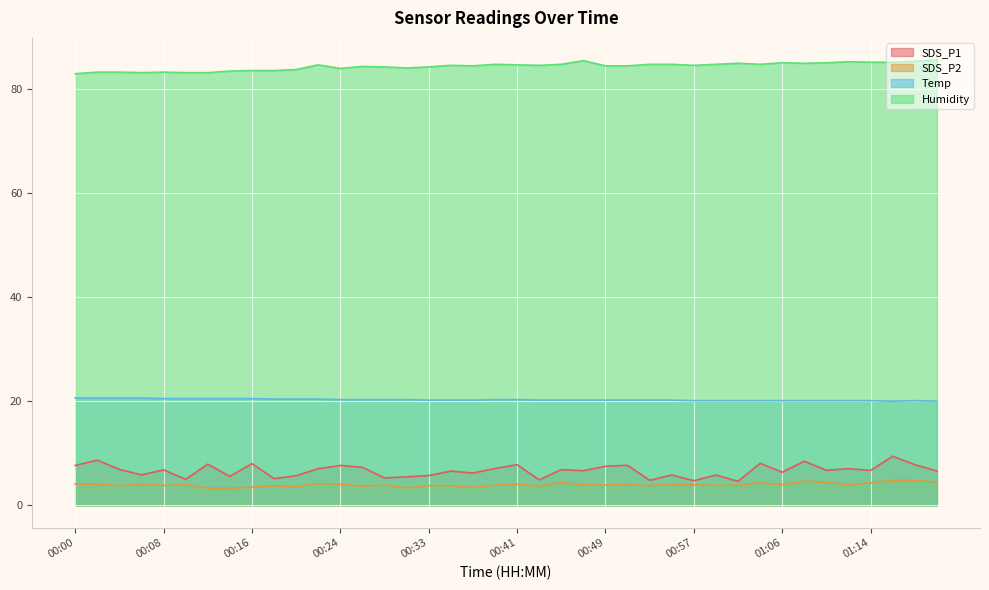

What is the difference between the Temp values at 00:55 and 00:20?

0.2